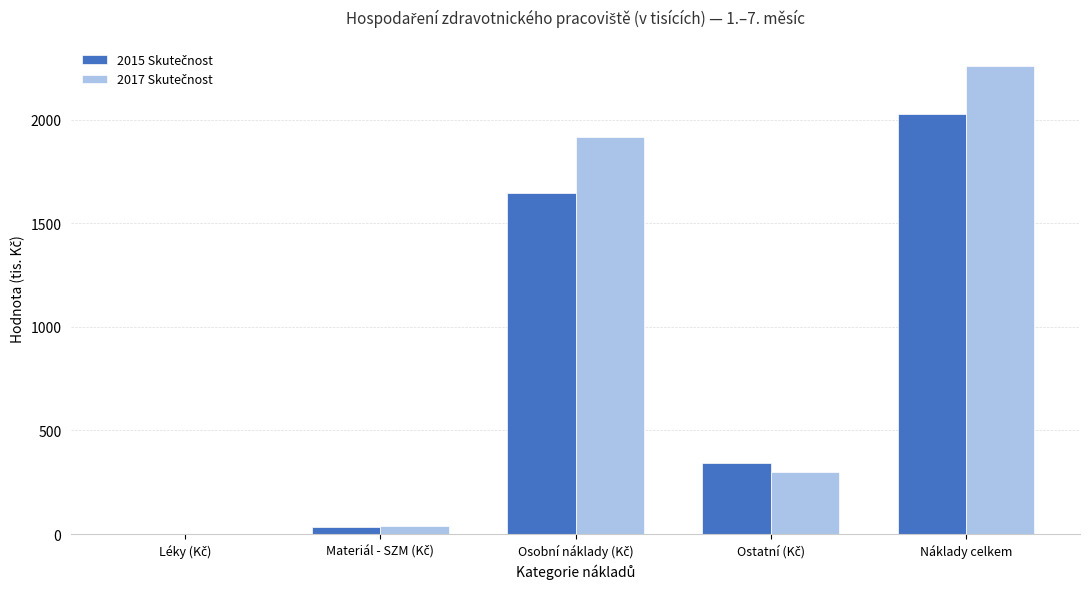

What is the greatest value displayed?

2258.2